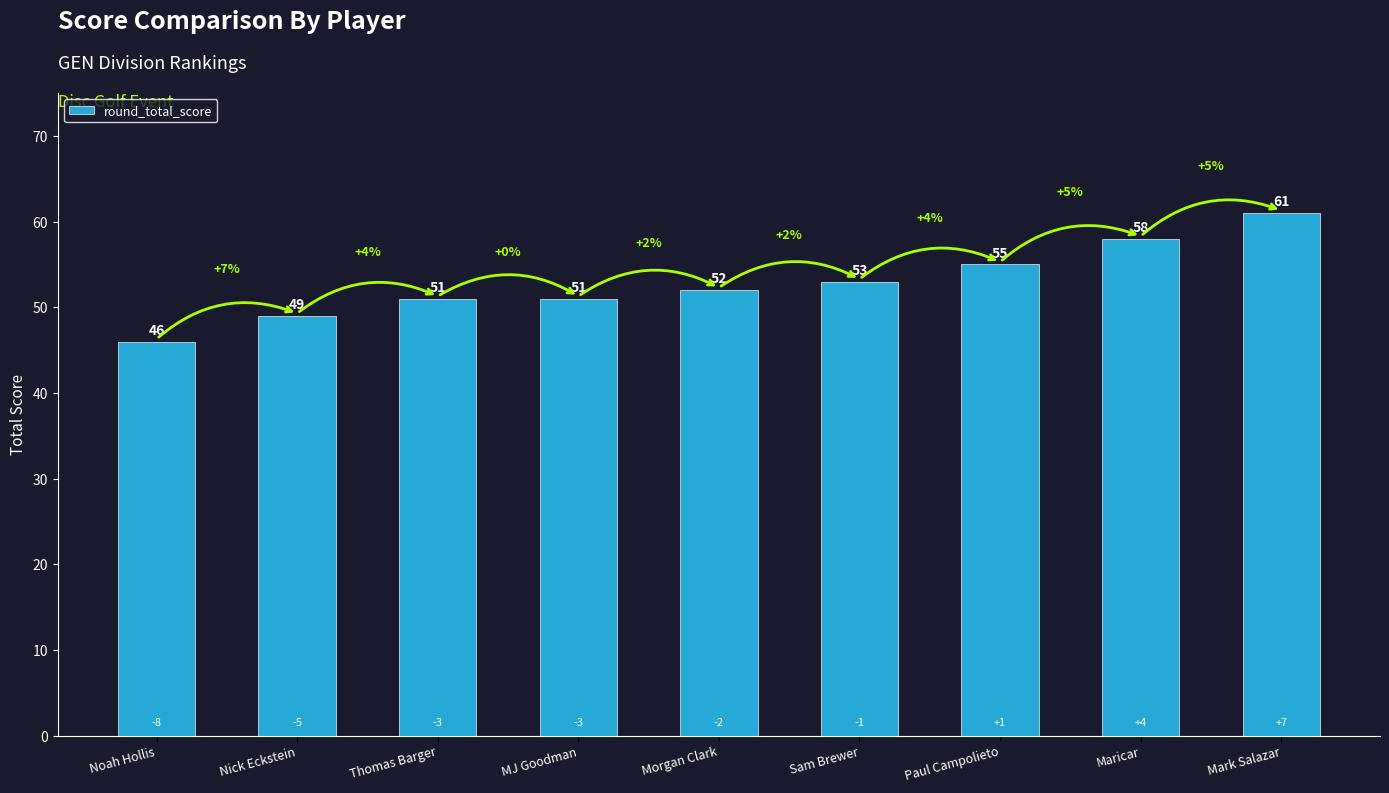

How many bars are there in total?

9